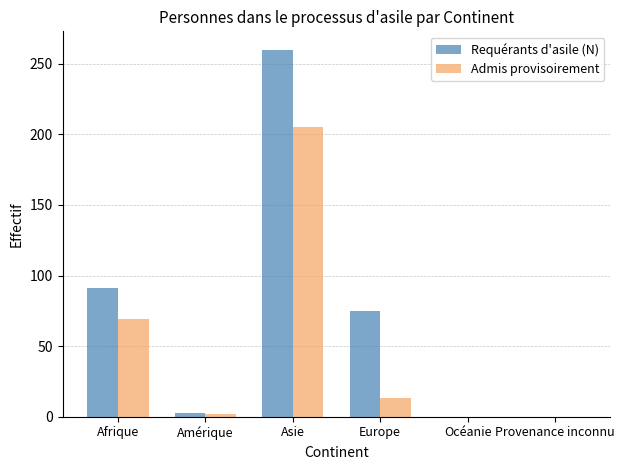

The value of Admis provisoirement at Océanie is -65. True or false?

False